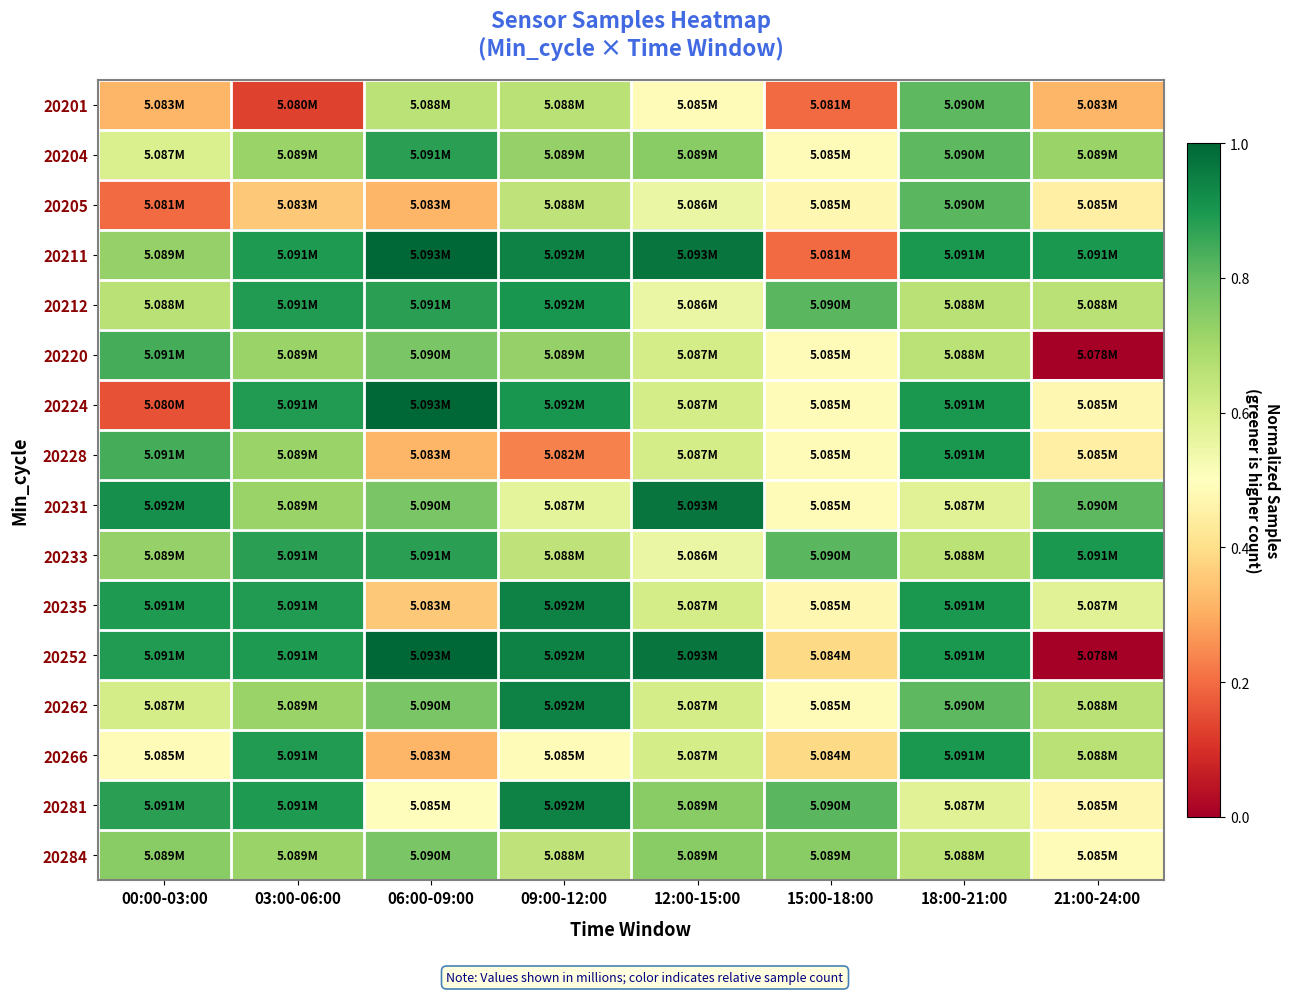

Rank the series at 09:00-12:00 from lowest to highest value.

20228, 20266, 20231, 20205, 20233, 20284, 20201, 20204, 20220, 20212, 20224, 20211, 20235, 20252, 20262, 20281